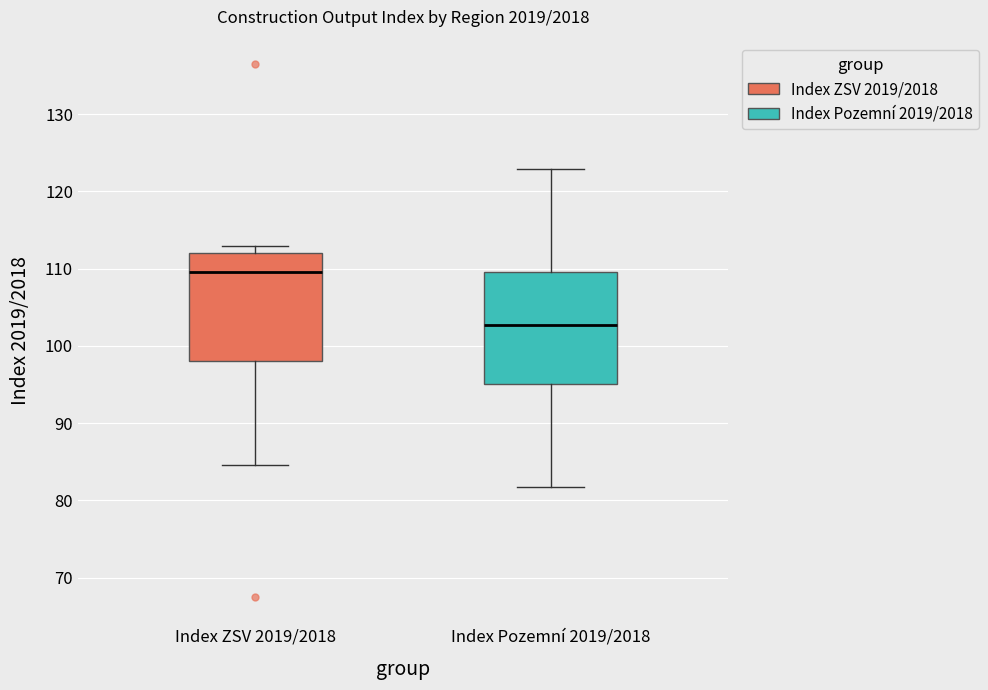

Which box's median line is the lowest?

Index Pozemní 2019/2018